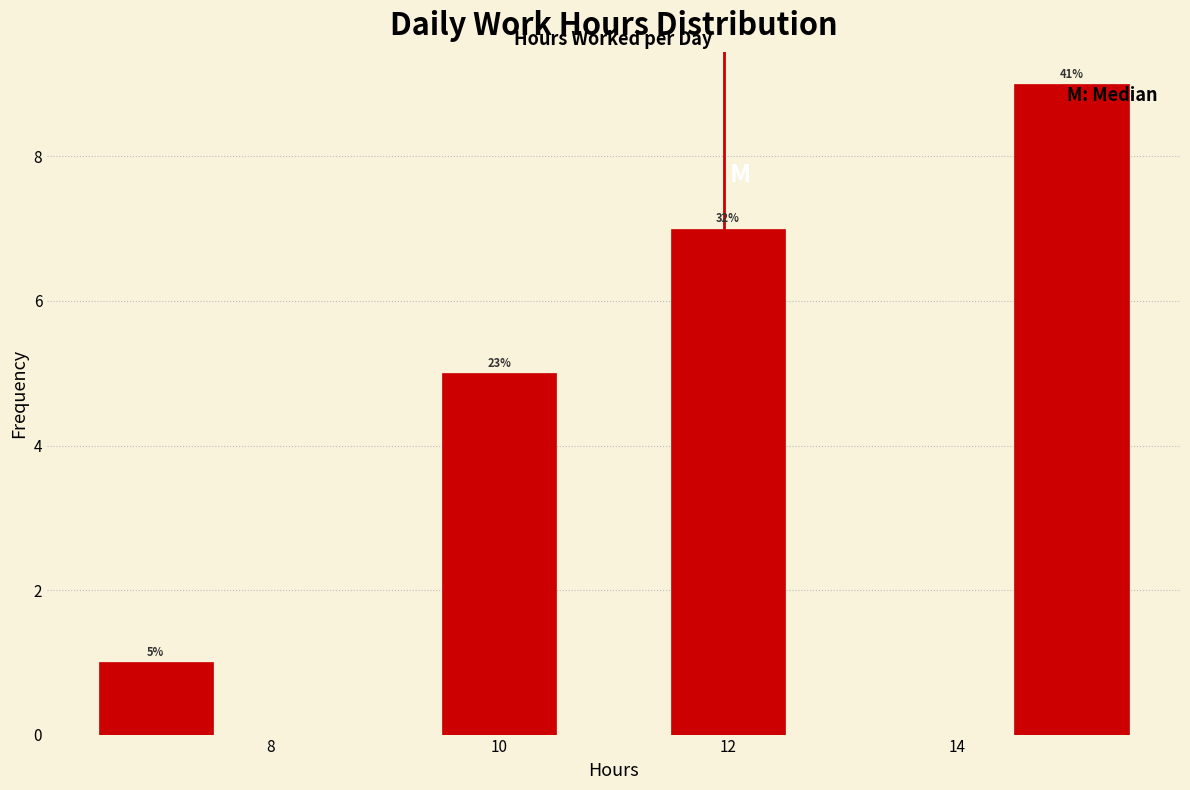

Which range on the x-axis has the tallest bar?

14.5 to 15.5